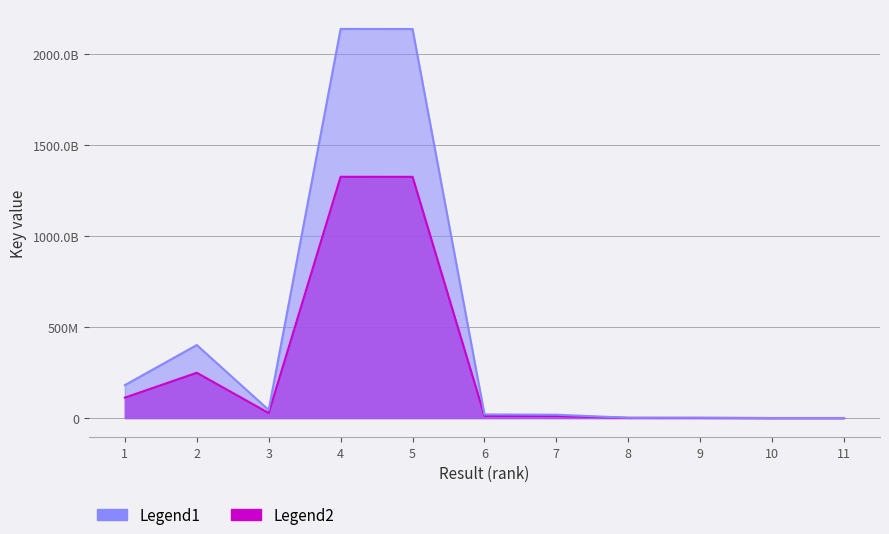

Reading left to right, list all the values displayed in this chart.

Legend1: 1=112072754.3	2=248652476.2	3=27366720.6	4=1325677816.1	5=1325393518.2	6=12172704.3	7=11291003.5	8=959784.8	9=810320.8	10=3230.8	11=2051.0
Legend2: 1=180762507.0	2=401052381.0	3=44139872.0	4=2138190026.0	5=2137731481.0	6=19633394.0	7=18211296.0	8=1548040.0	9=1306969.0	10=5211.0	11=3308.0